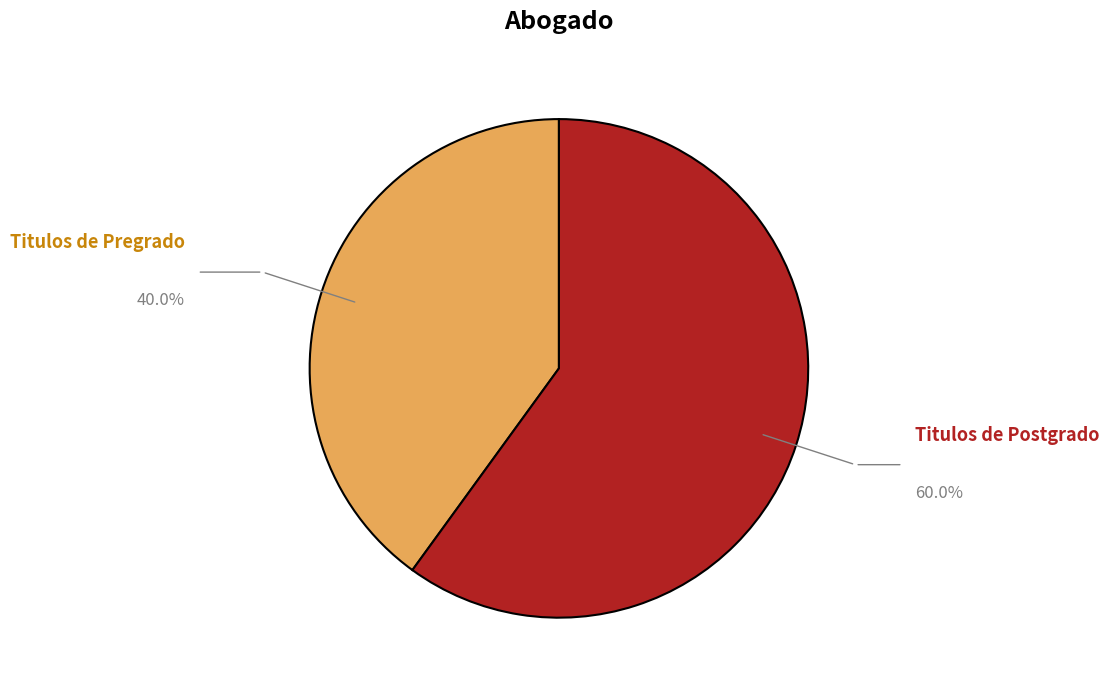

Is there any slice that represents more than half of the pie?

Yes